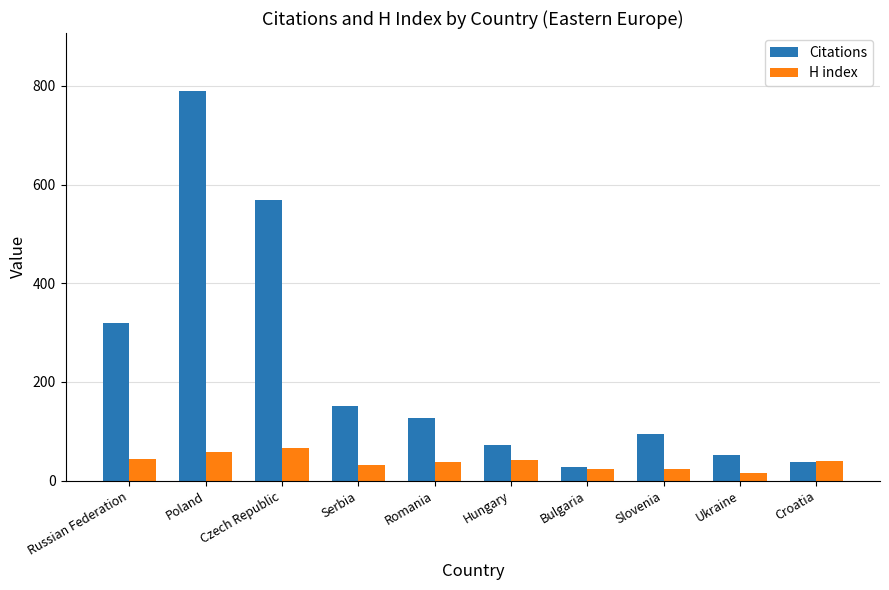

Which series has the largest total across all categories?

Citations